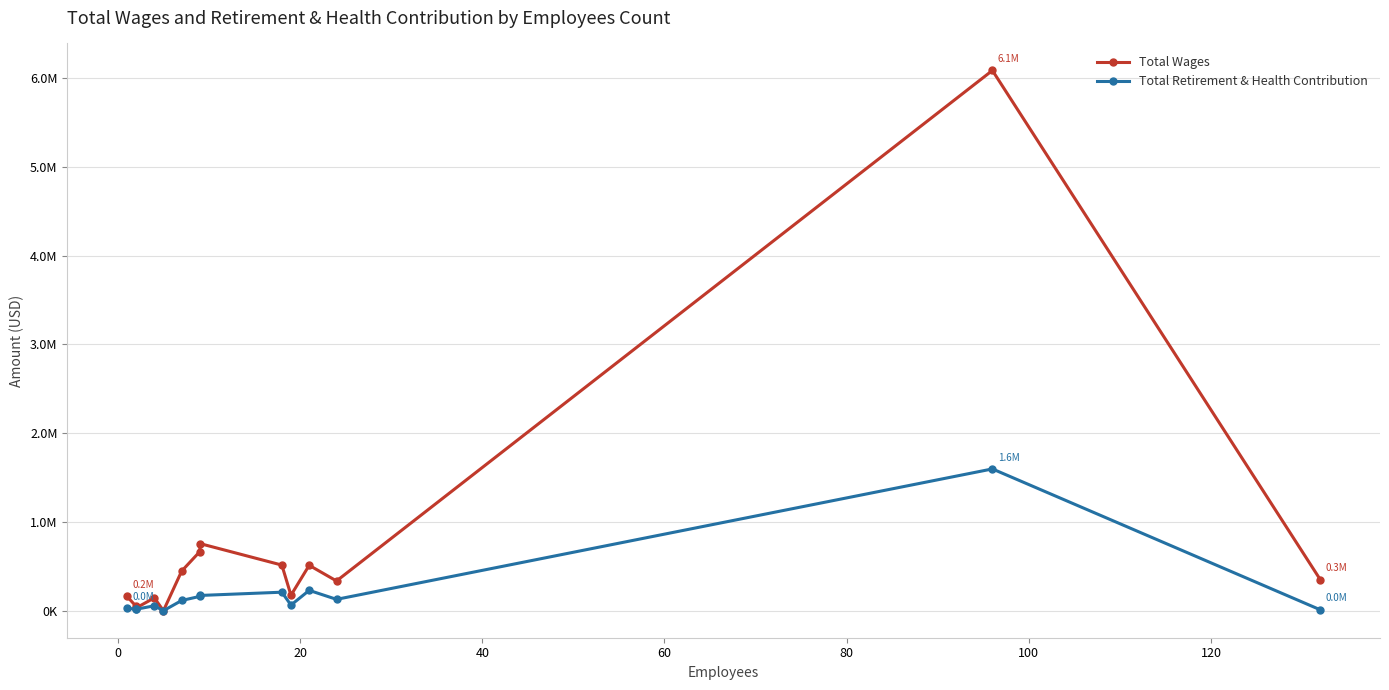

True or false: Total Retirement & Health Contribution has more than 1 interior local peaks.

True